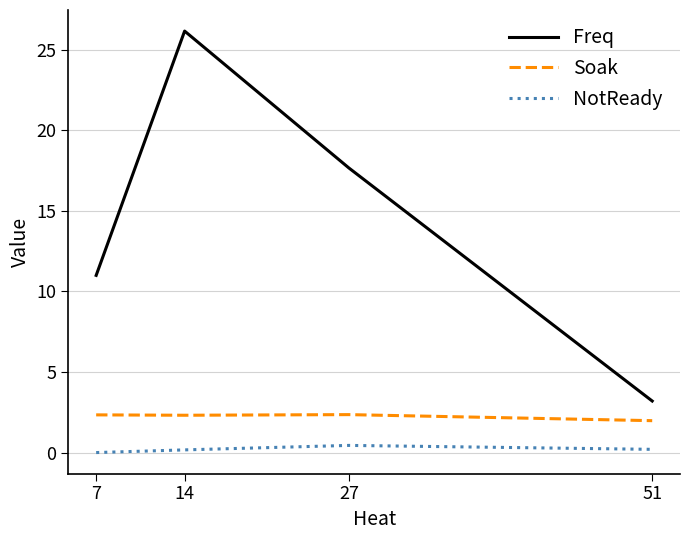

At 7, list the series in order from smallest to largest.

NotReady, Soak, Freq